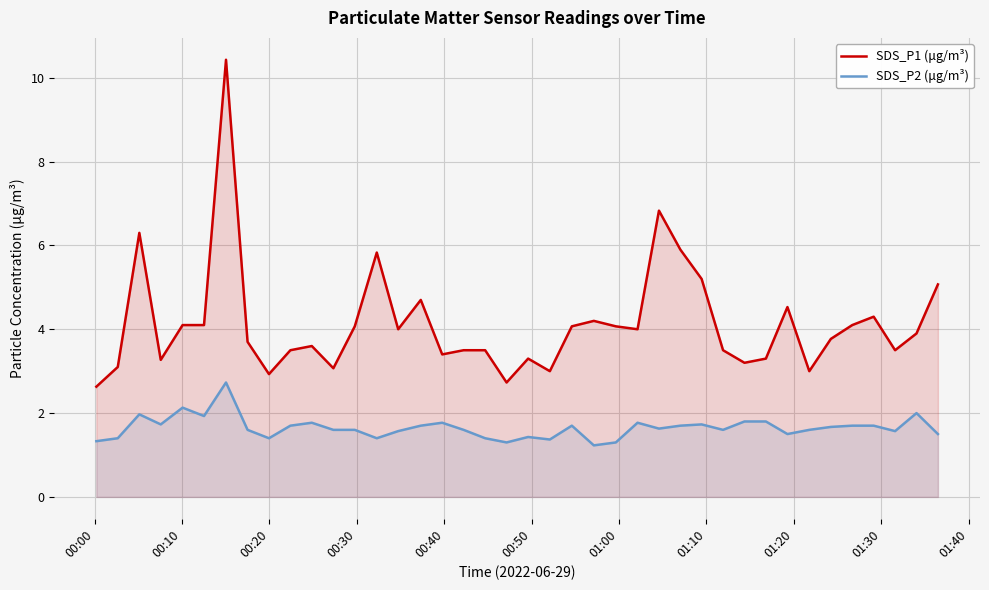

What is the sum of all SDS_P2 (μg/m³) values?

65.9